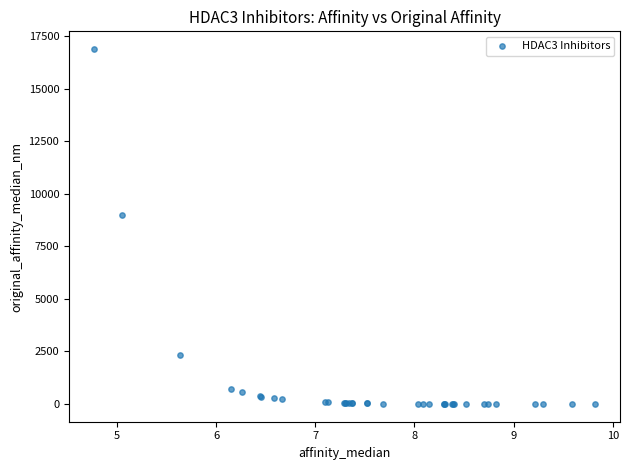

What Y value in the scatter plot is closest to 8450?

9000.0